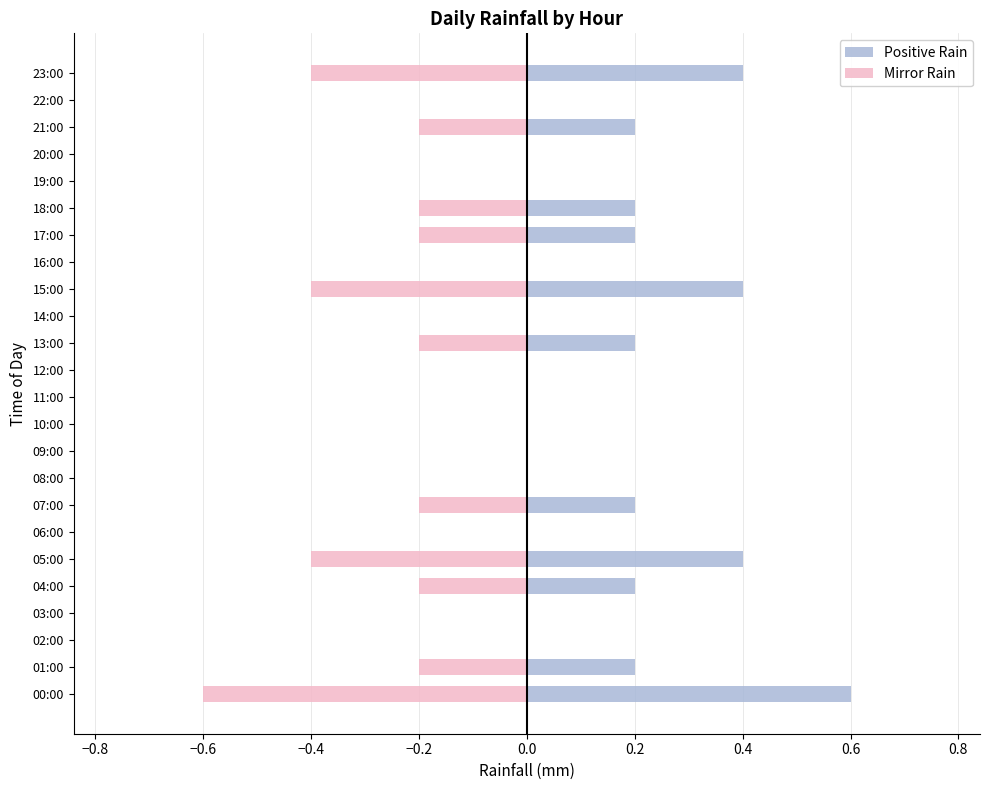

List the series in order of their overall mean, lowest first.

Mirror Rain, Positive Rain